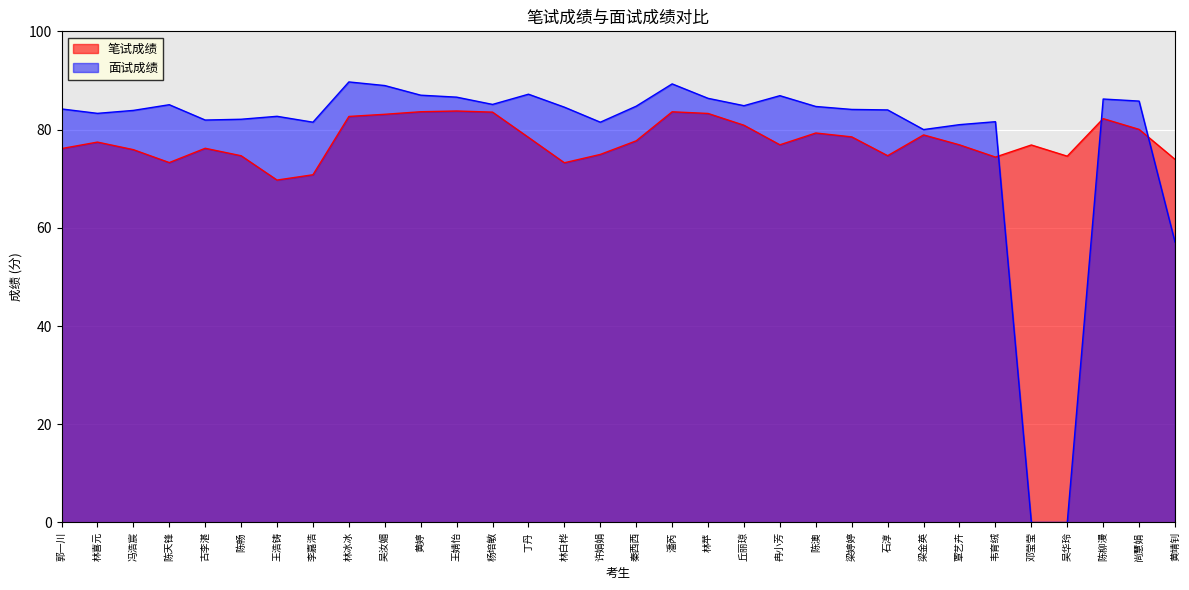

What is the value of the 笔试成绩 point at the 5th from the left?

76.2